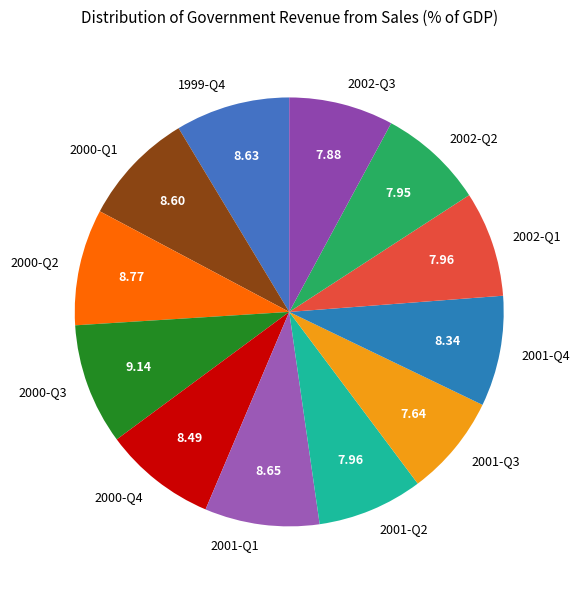

Is 2001-Q4 the majority of the pie?

No